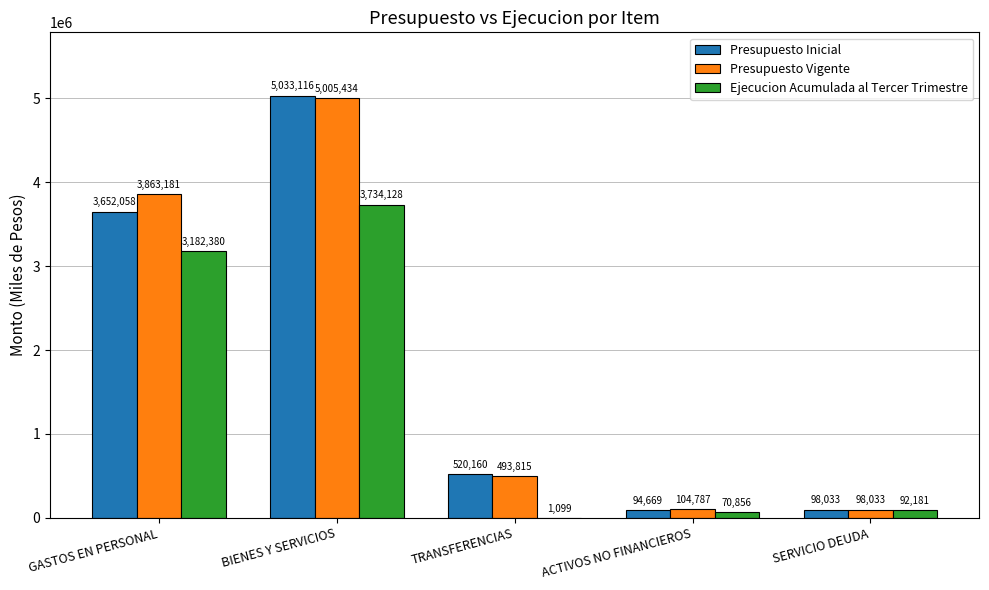

What is the maximum value for Ejecucion Acumulada al Tercer Trimestre?

3734128